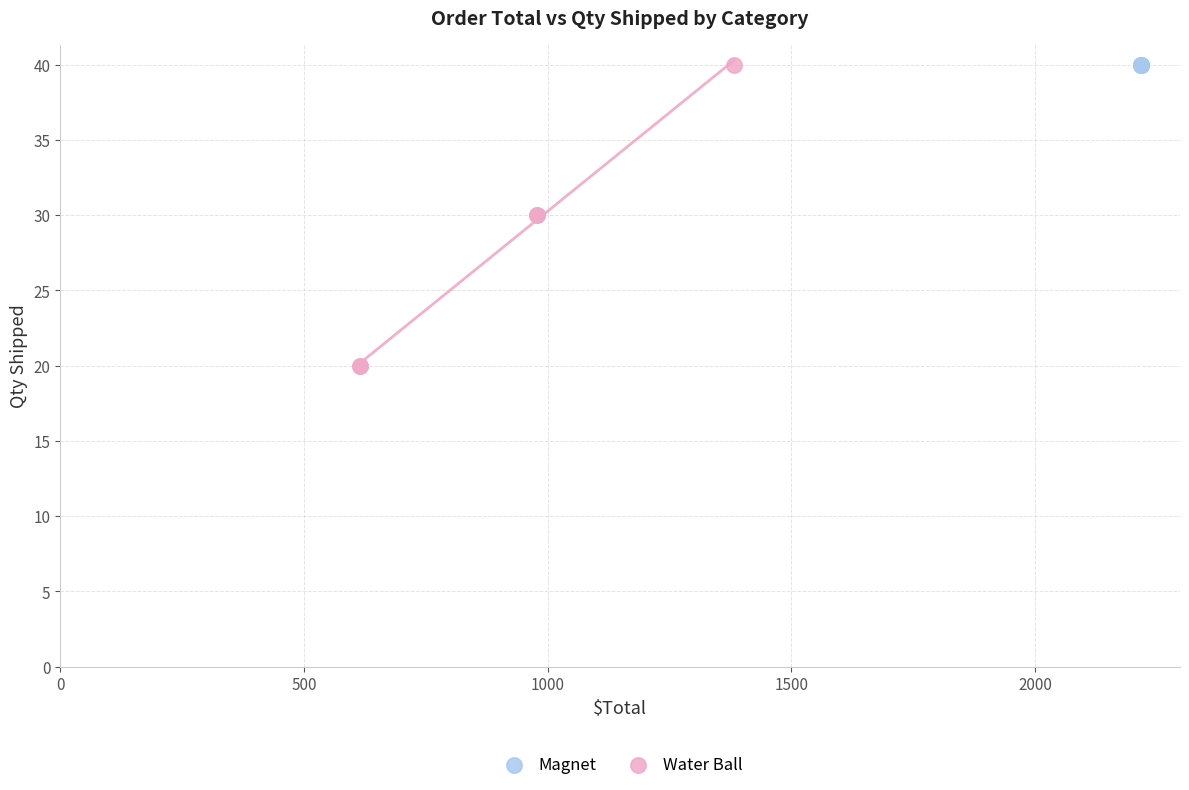

Which series reaches the minimum Y coordinate?

Water Ball